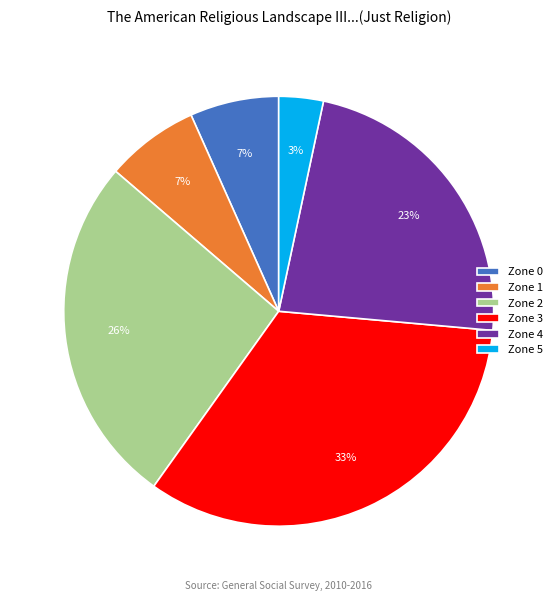

What is the ratio of the value at Zone 0 to the value at Zone 1?

1.0